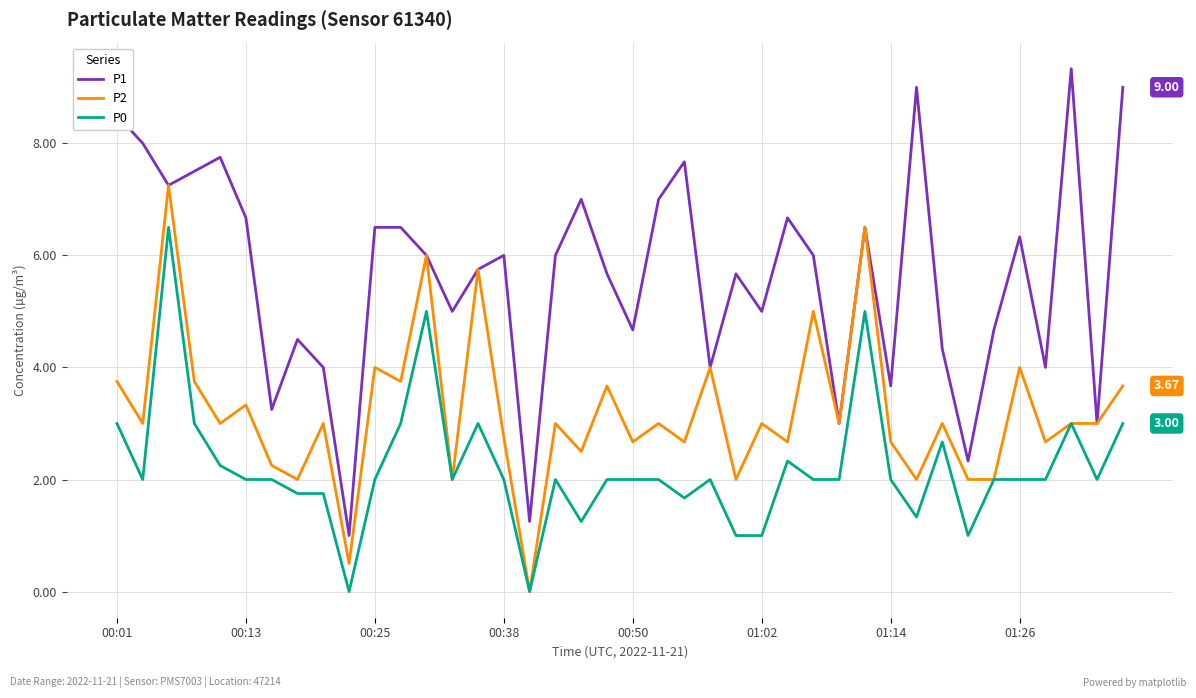

List the series in order of their overall mean, lowest first.

P0, P2, P1